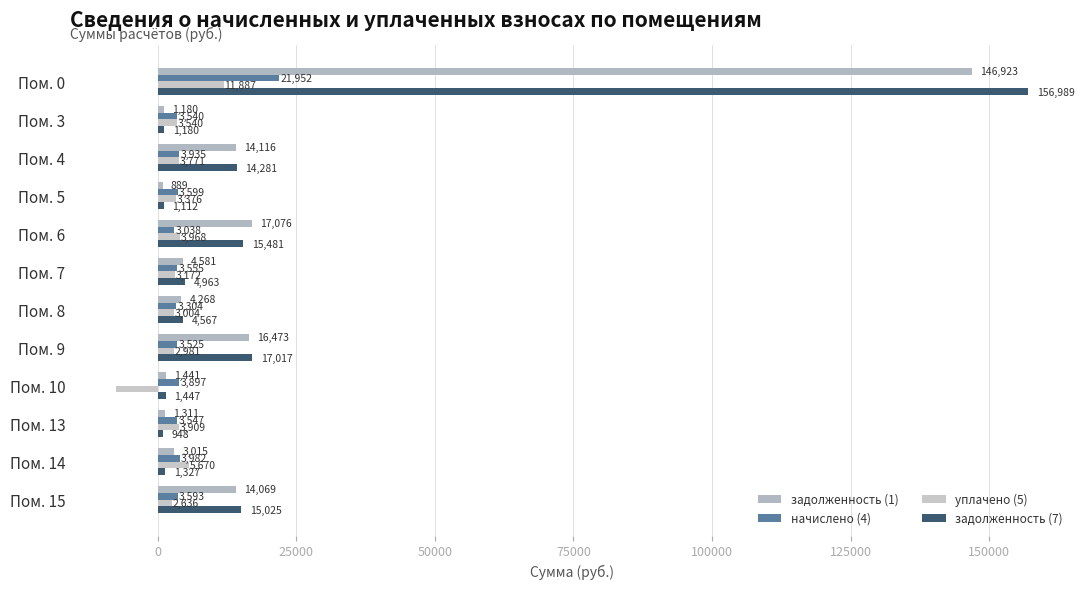

What is the sum of all начислено (4) values?

61466.3